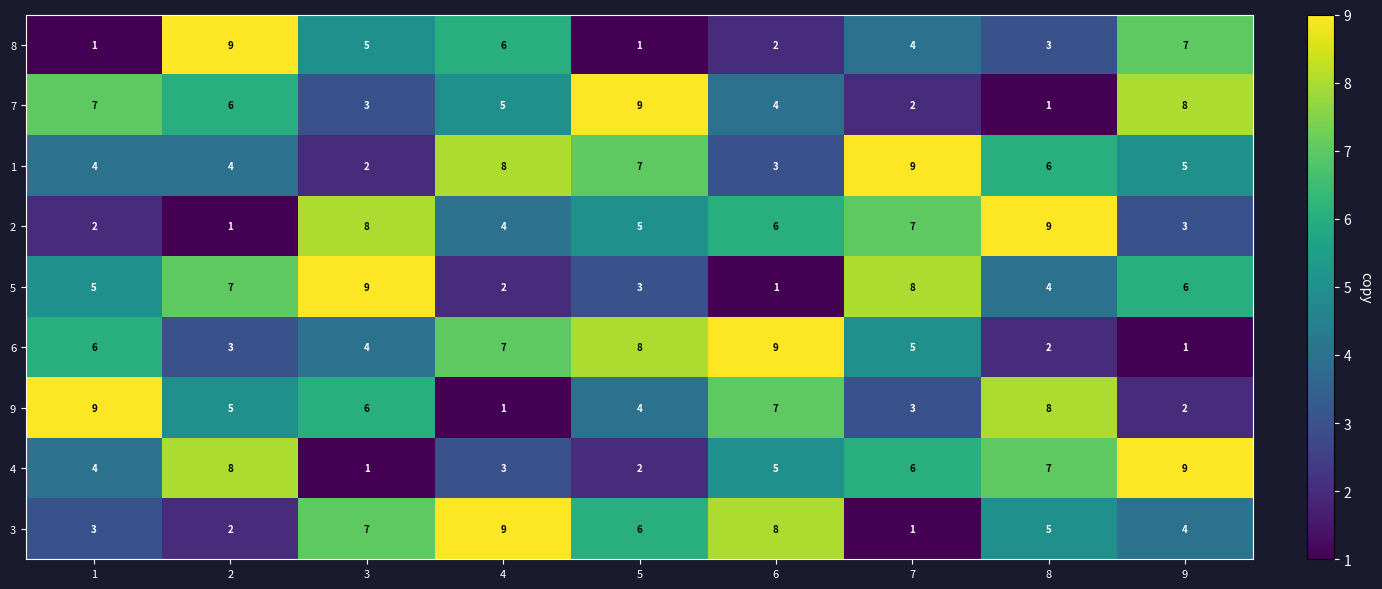

What is the difference between the maximum and minimum values in the 9 series?

8